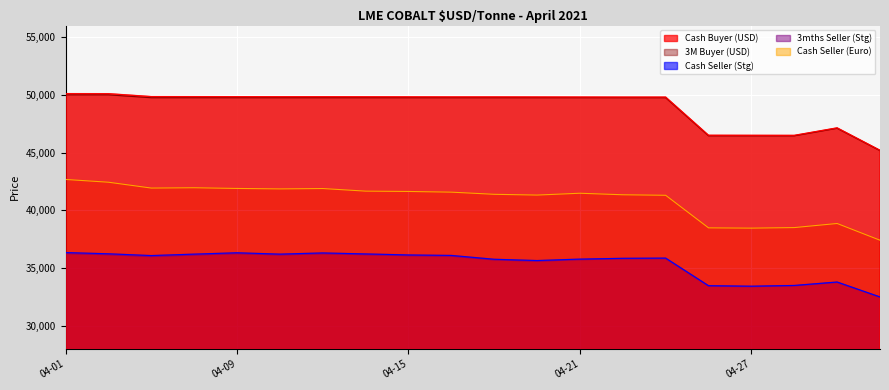

What is the smallest value displayed?

32469.5